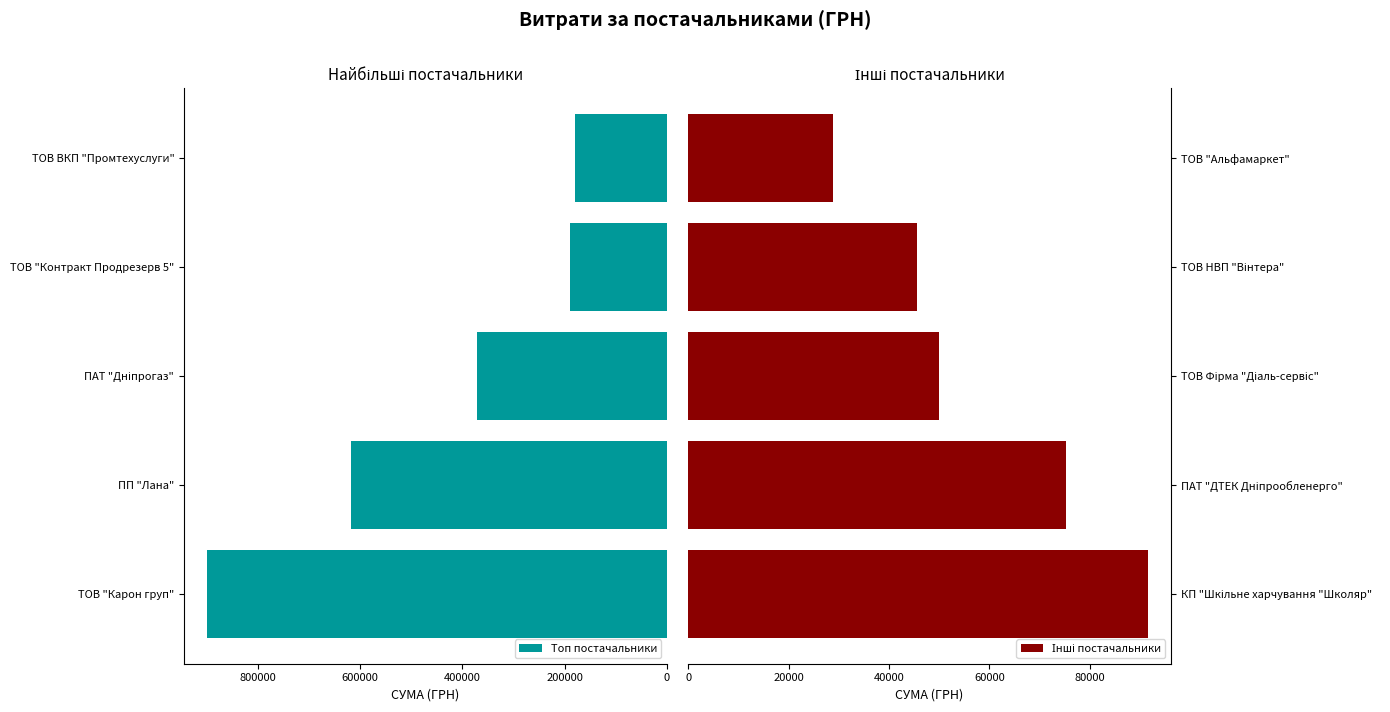

What is the value of the Топ постачальники bar at the 3rd from the left?

370609.1